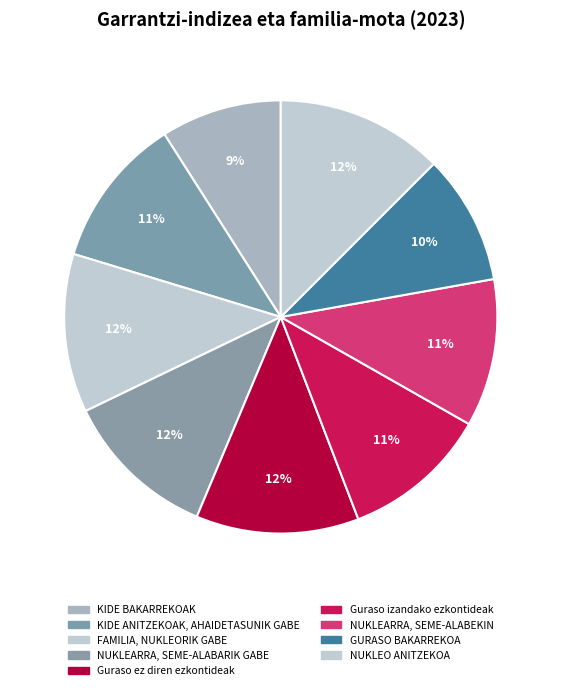

How many slices are in this pie chart?

9